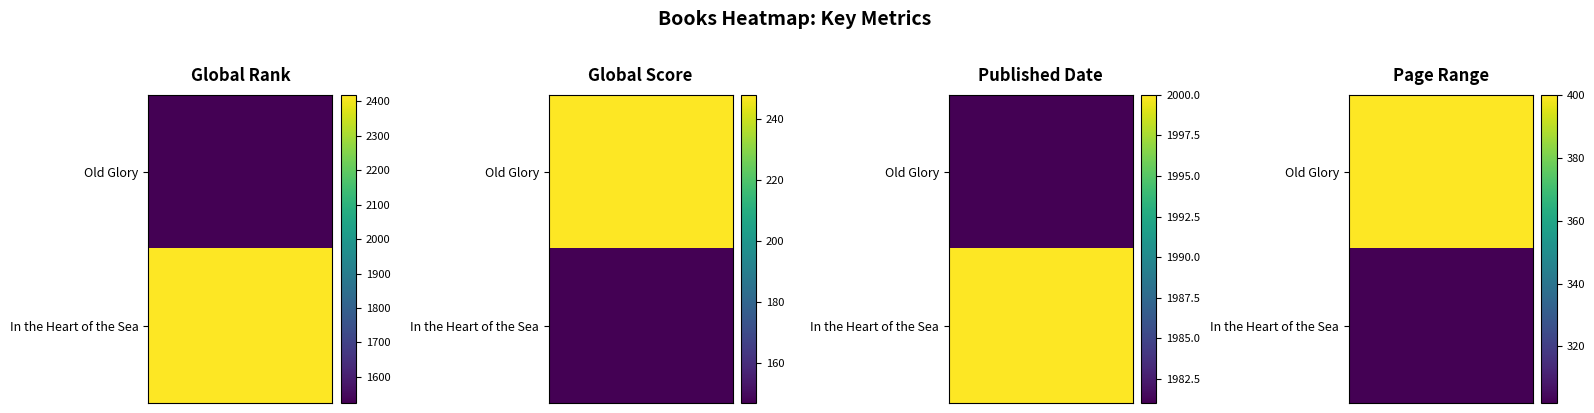

What is the lowest value of the Old Glory series?

248